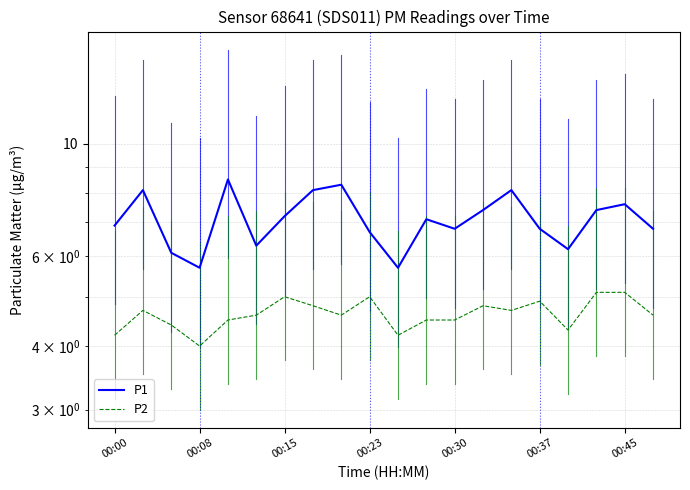

How many values in the P1 series exceed 7?

10